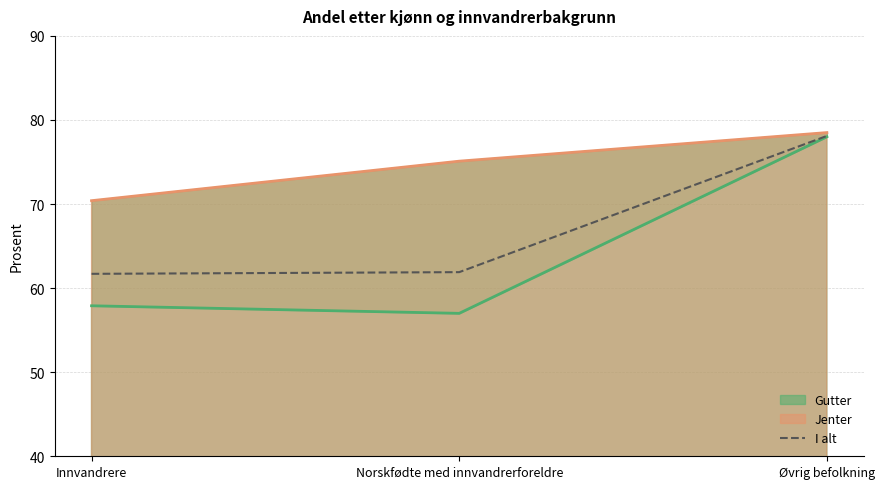

The I alt series shows 61.9 at Norskfødte med innvandrerforeldre. True or false?

True